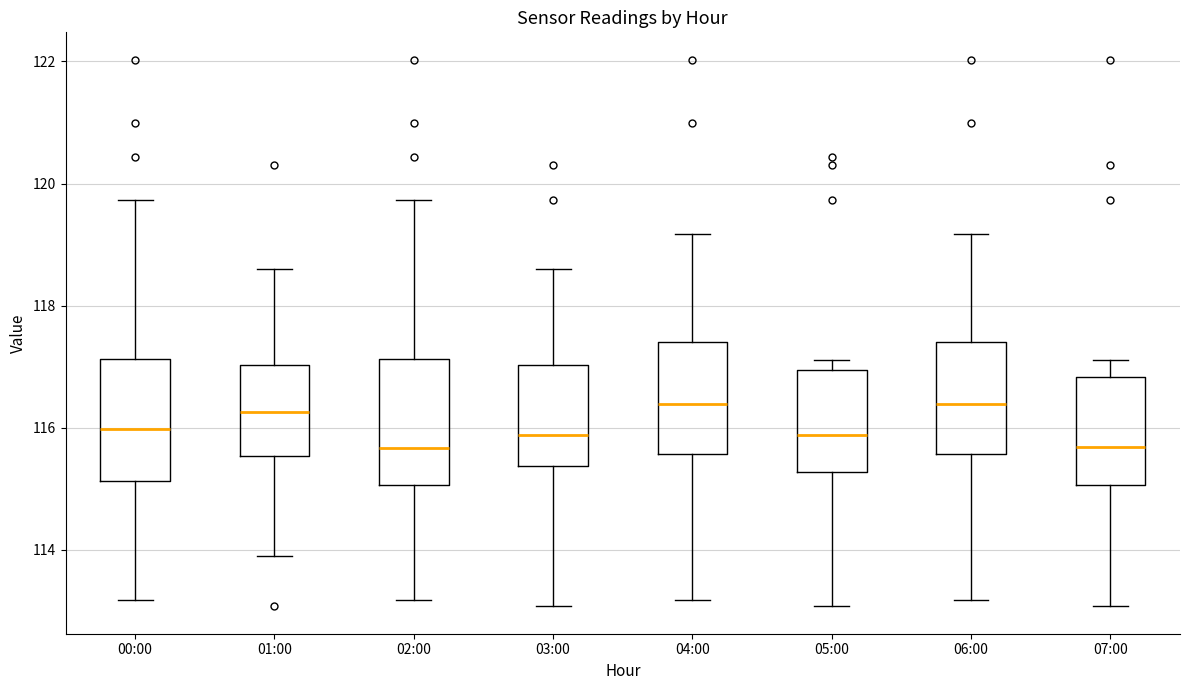

Reading left to right, transcribe this box plot: for each box, give where its median line is, the range the box spans, and where its two whiskers end, as read against the y-axis. The values are not printed on the chart, so give them approximately, as read against the axis.

00:00: median 116.0, box 115.2 to 117.2, whiskers 113.2 to 119.8
01:00: median 116.2, box 115.6 to 117.0, whiskers 114.0 to 118.6
02:00: median 115.6, box 115.0 to 117.2, whiskers 113.2 to 119.8
03:00: median 115.8, box 115.4 to 117.0, whiskers 113.0 to 118.6
04:00: median 116.4, box 115.6 to 117.4, whiskers 113.2 to 119.2
05:00: median 115.8, box 115.2 to 117.0, whiskers 113.0 to 117.2
06:00: median 116.4, box 115.6 to 117.4, whiskers 113.2 to 119.2
07:00: median 115.6, box 115.0 to 116.8, whiskers 113.0 to 117.2